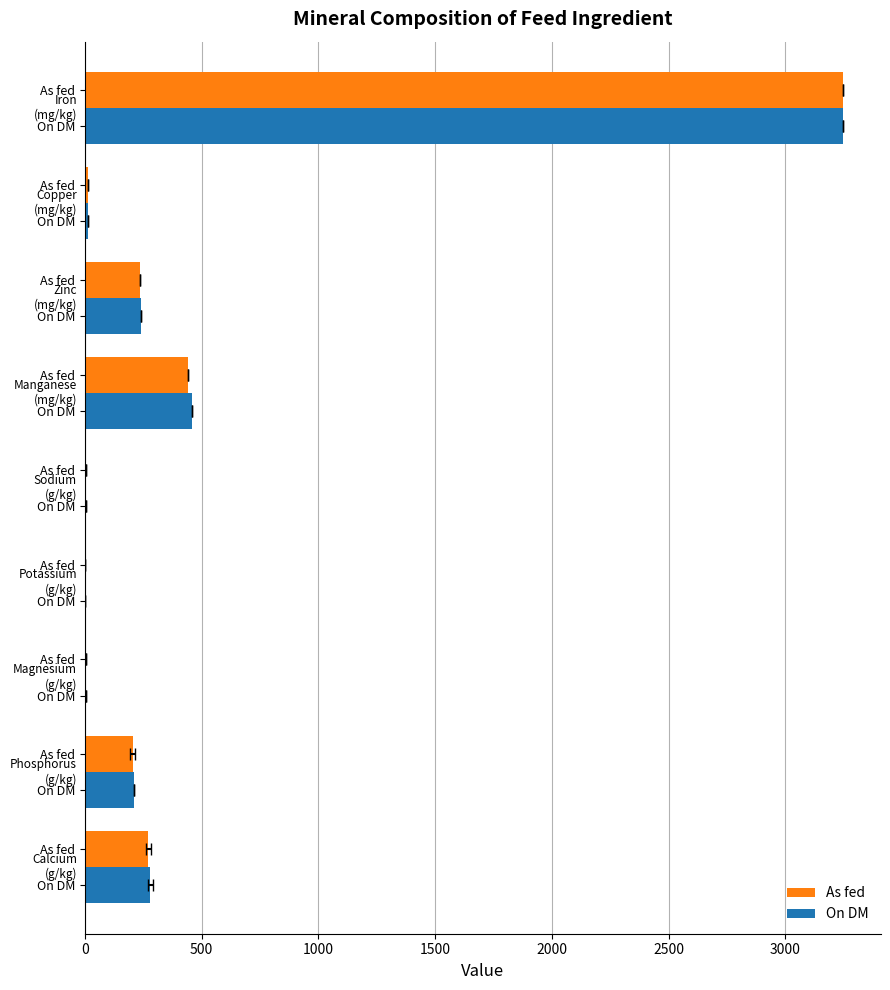

Rank the series by their average value, from lowest to highest.

As fed, On DM